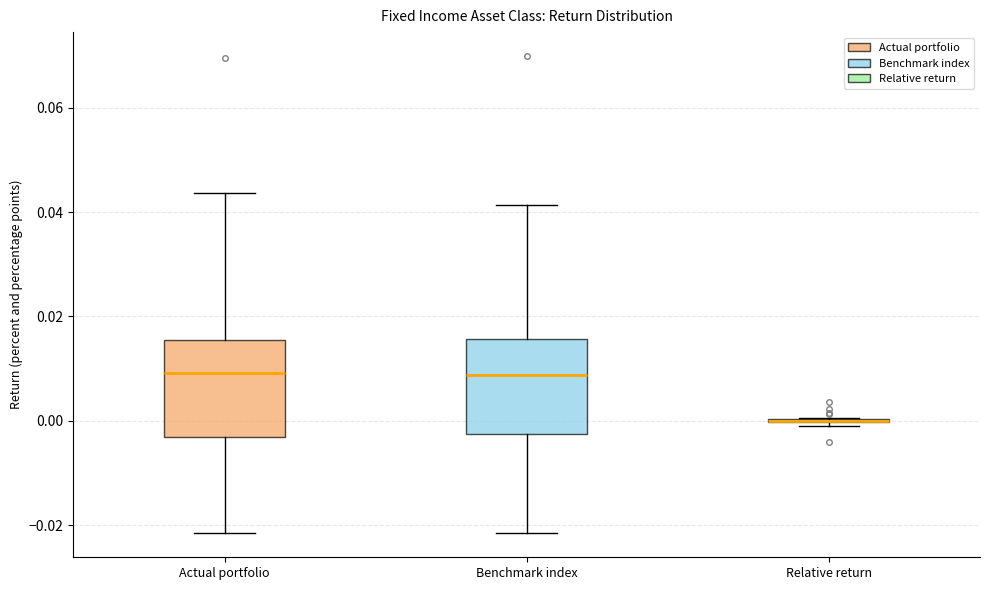

Reading left to right, transcribe this box plot: for each box, give where its median line is, the range the box spans, and where its two whiskers end, as read against the y-axis. The values are not printed on the chart, so give them approximately, as read against the axis.

Actual portfolio: median 0.010, box -0.004 to 0.016, whiskers -0.022 to 0.044
Benchmark index: median 0.008, box -0.002 to 0.016, whiskers -0.022 to 0.042
Relative return: box collapsed to a line at 0.000, whiskers 0.000 to 0.000